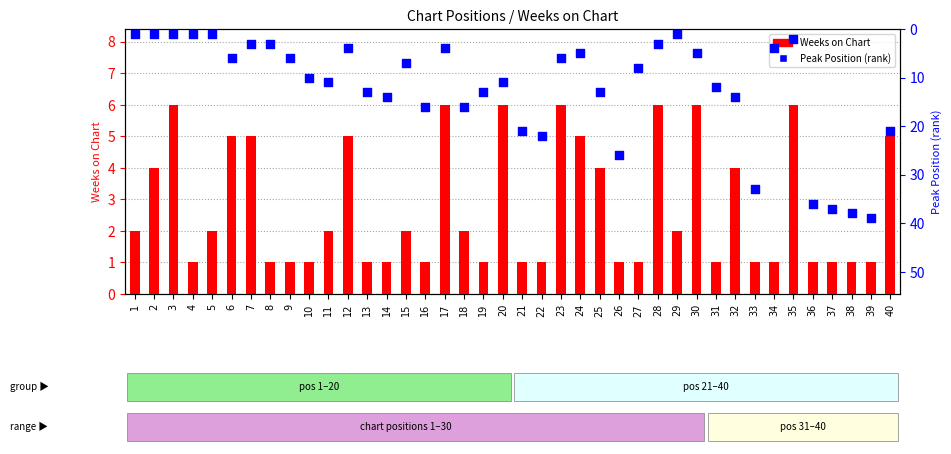

Which series has the largest total across all categories?

Peak Position (rank)